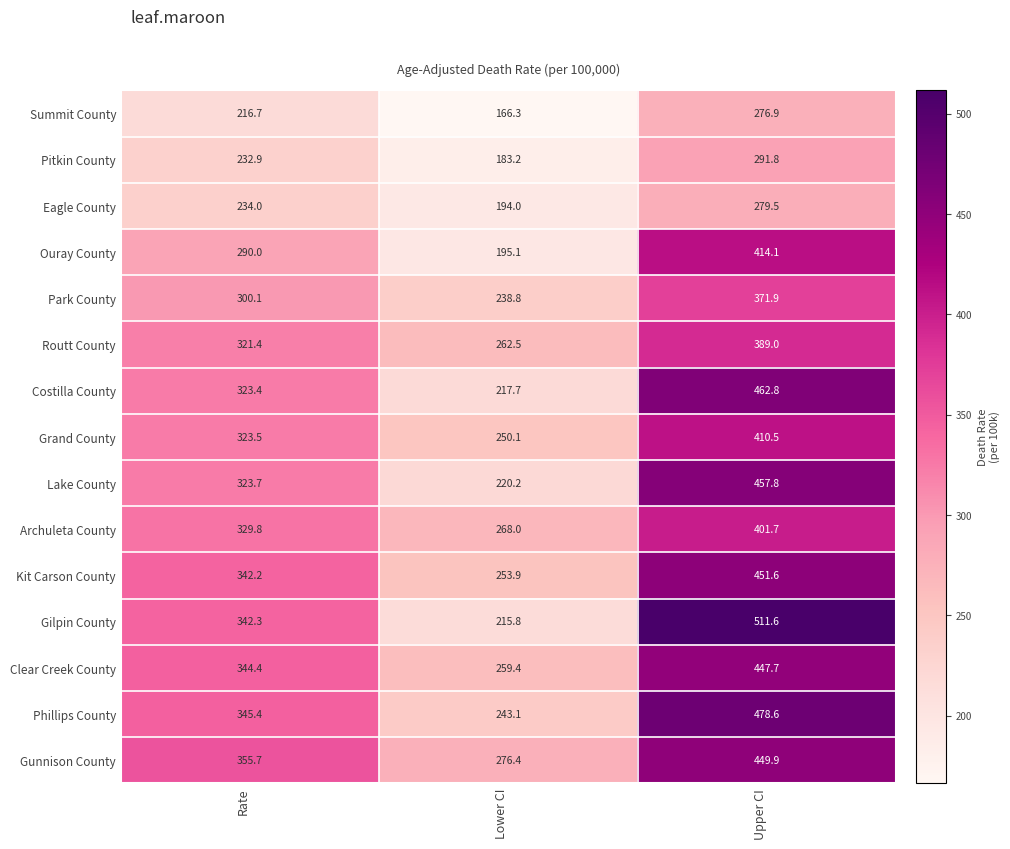

List the series in order of their peak value, lowest first.

Summit County, Eagle County, Pitkin County, Park County, Routt County, Archuleta County, Grand County, Ouray County, Clear Creek County, Gunnison County, Kit Carson County, Lake County, Costilla County, Phillips County, Gilpin County